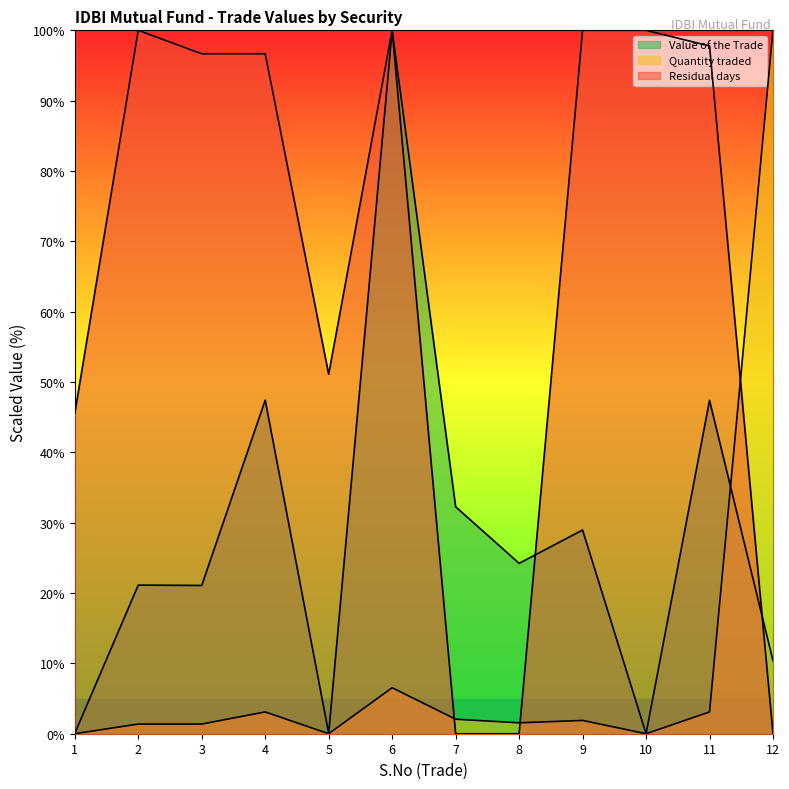

Between 3 and 6, which series saw the biggest shift?

Value of the Trade